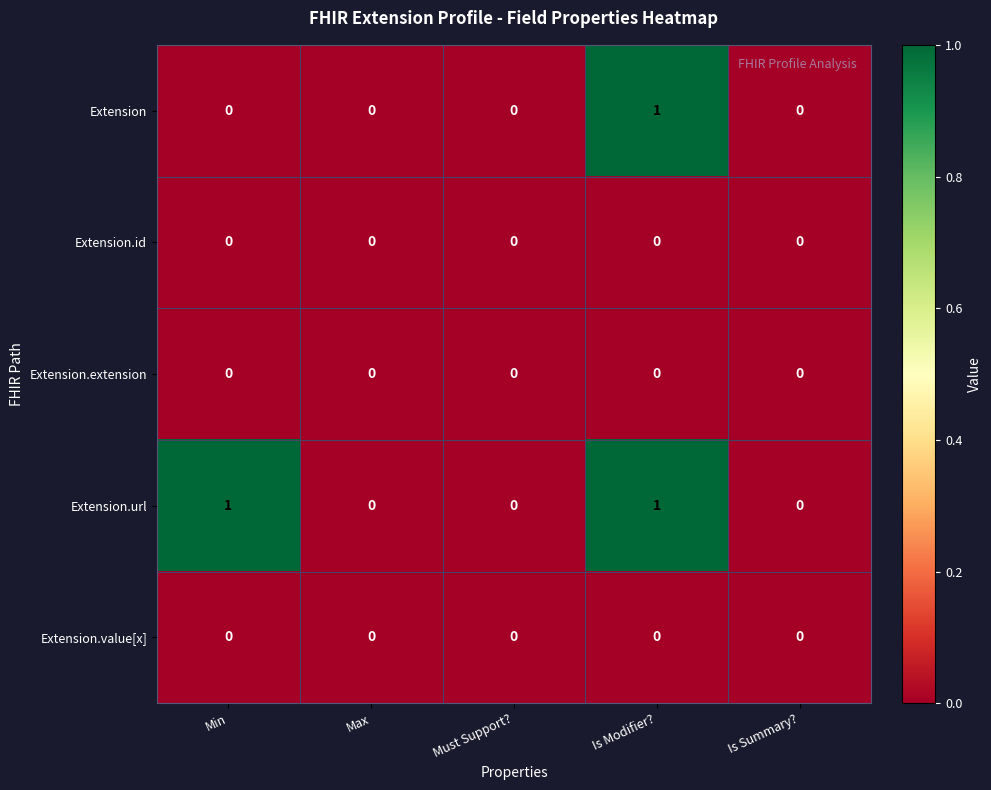

Is it true that Extension.extension equals 0 at Min?

True